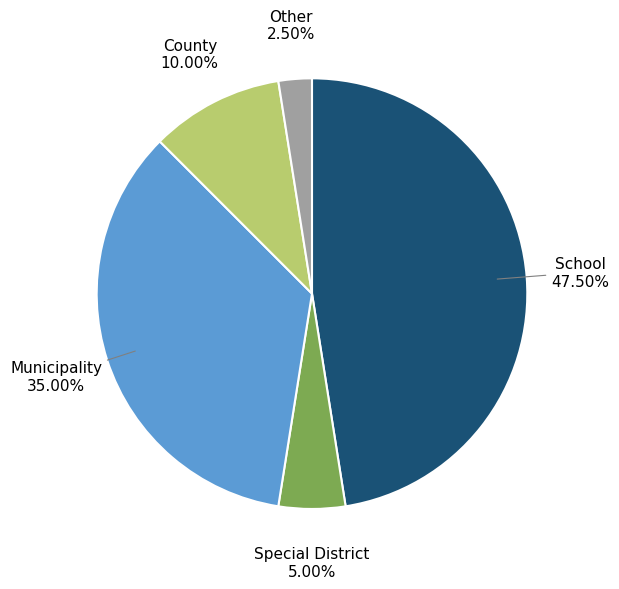

Is there any slice that represents more than half of the pie?

No